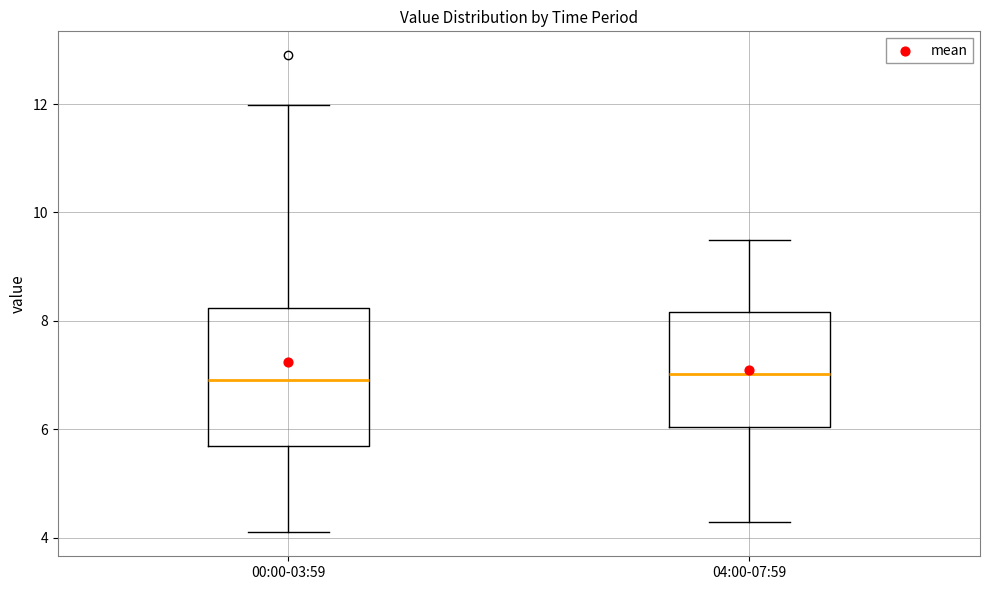

Reading left to right, transcribe this box plot: for each box, give where its median line is, the range the box spans, and where its two whiskers end, as read against the y-axis. The values are not printed on the chart, so give them approximately, as read against the axis.

00:00-03:59: median 7.0, box 5.6 to 8.2, whiskers 4.2 to 12.0
04:00-07:59: median 7.0, box 6.0 to 8.2, whiskers 4.4 to 9.6